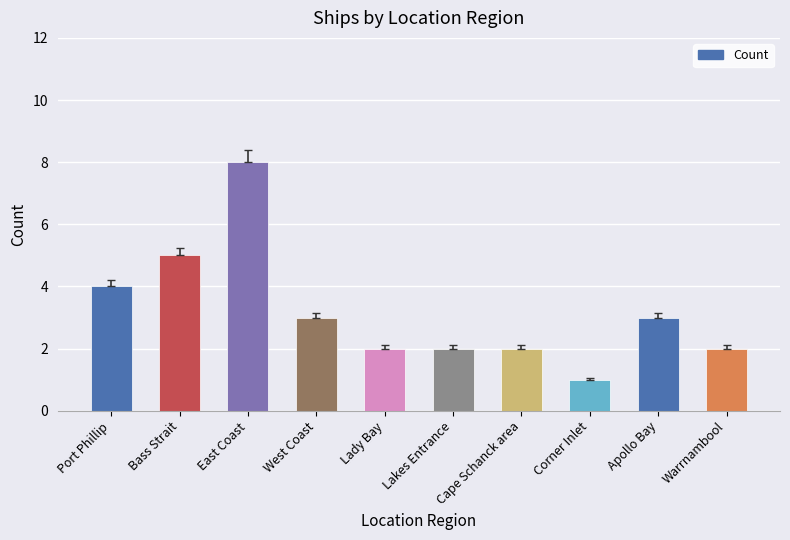

Which label corresponds to the smallest value in the chart?

Corner Inlet